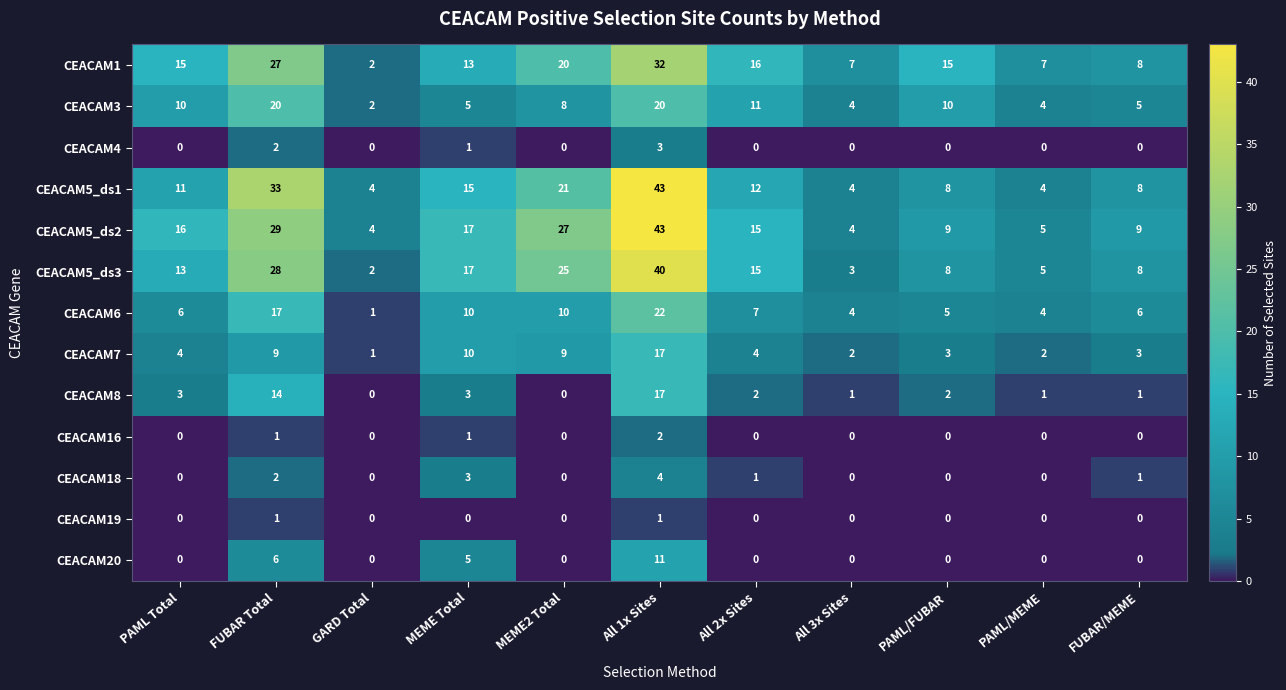

The value of CEACAM4 at MEME2 Total is 2. True or false?

False